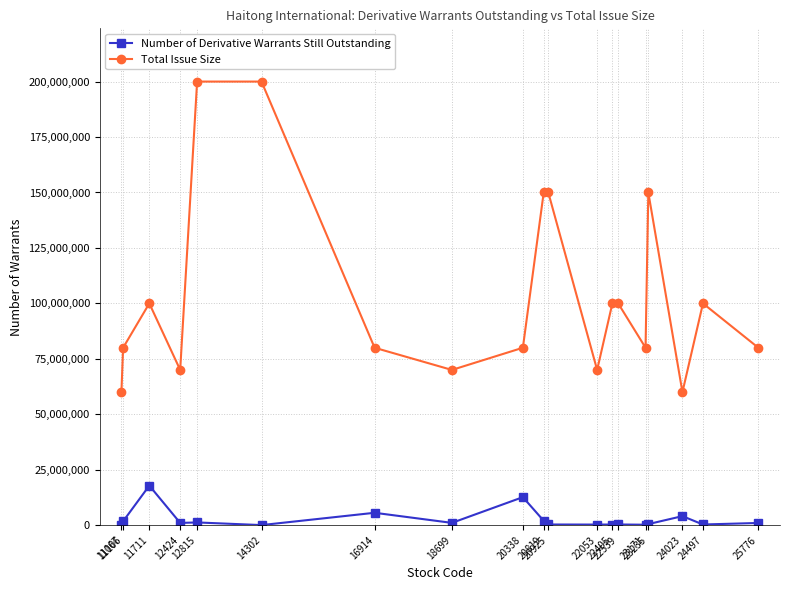

What is the average value of the Total Issue Size series?

104210526